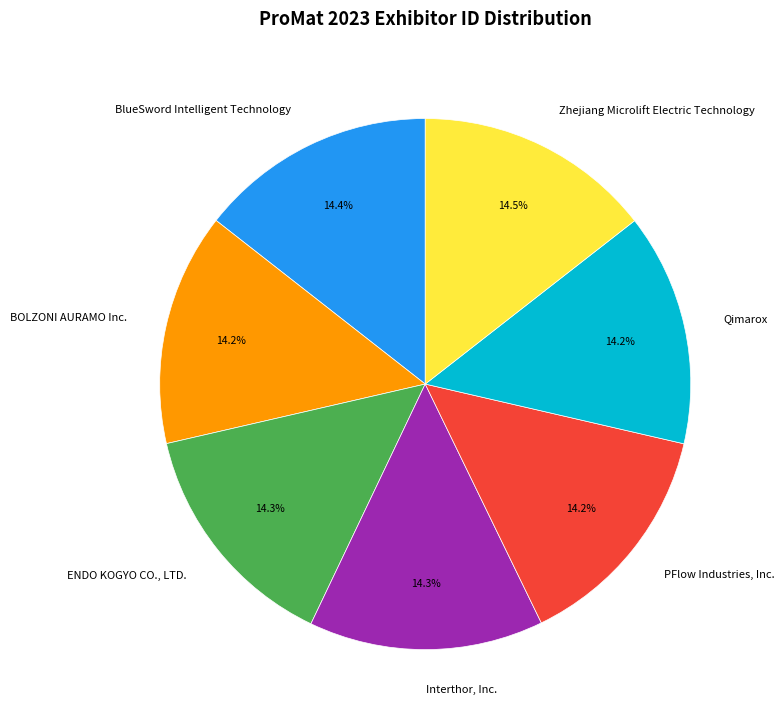

Combined, do Zhejiang Microlift Electric Technology and ENDO KOGYO CO., LTD. account for over 50%?

No